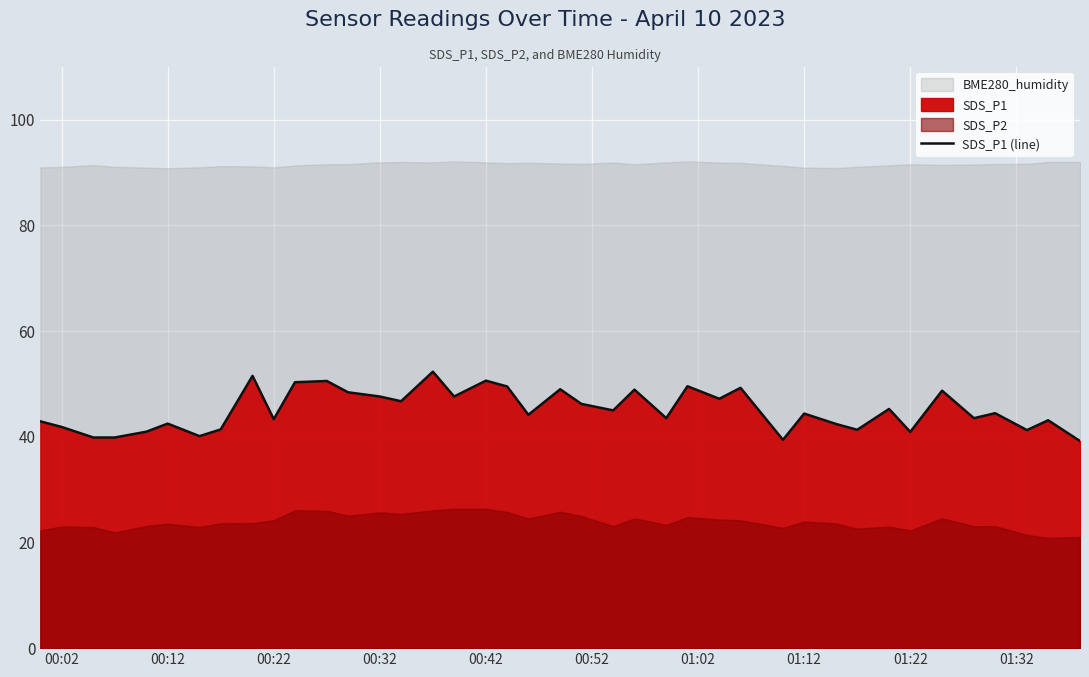

What is the minimum value for SDS_P1 (line)?

39.2